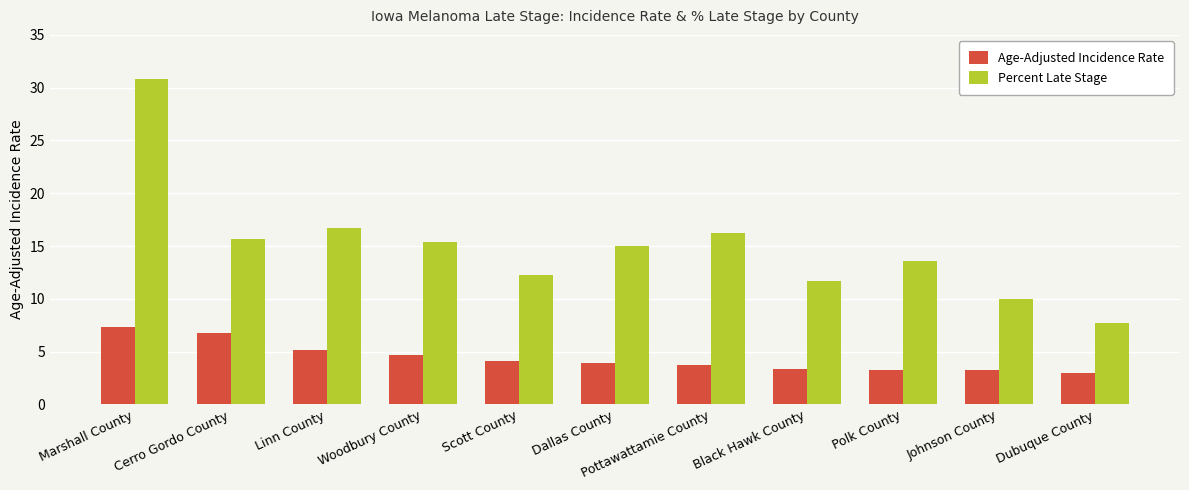

At how many categories does at least one series exceed 3?

11